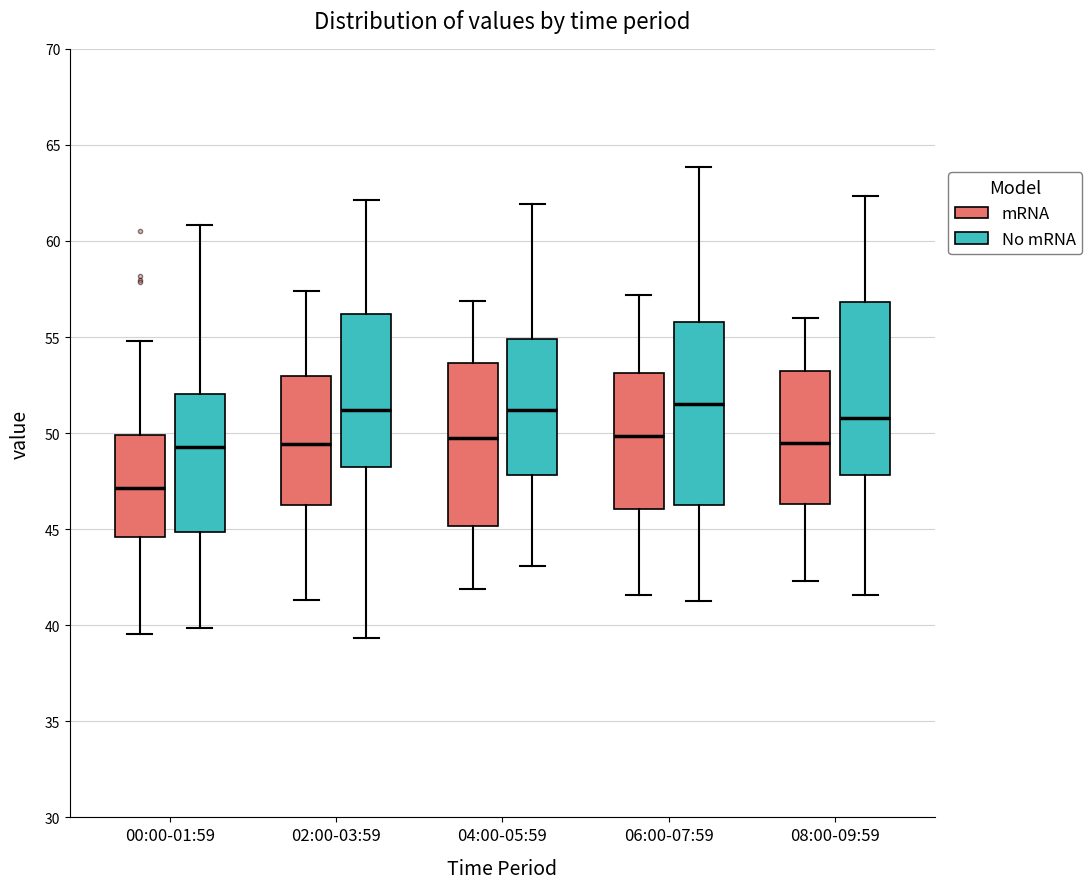

Where is the upper edge of the box for 04:00-05:59 (mRNA) on the y-axis? The values are not printed on the chart, so give them approximately, as read against the axis.

53.5